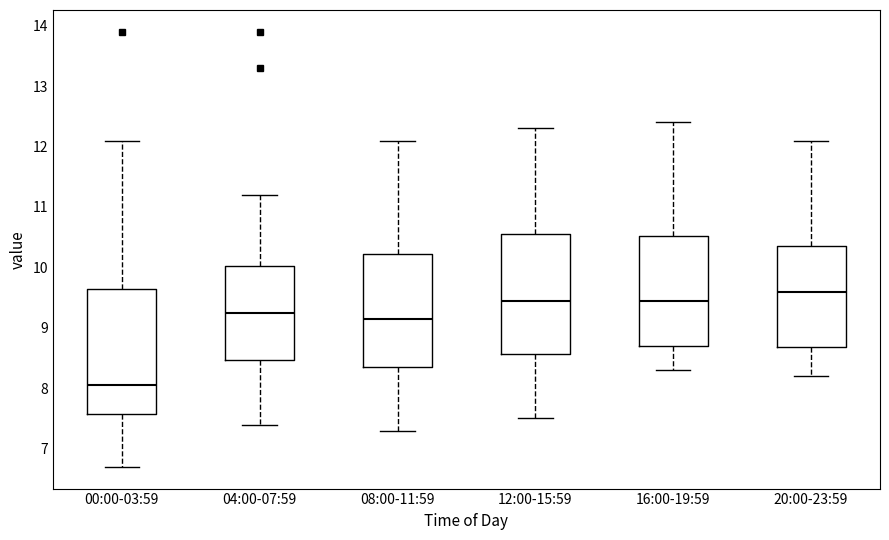

Which box has the highest median line?

20:00-23:59